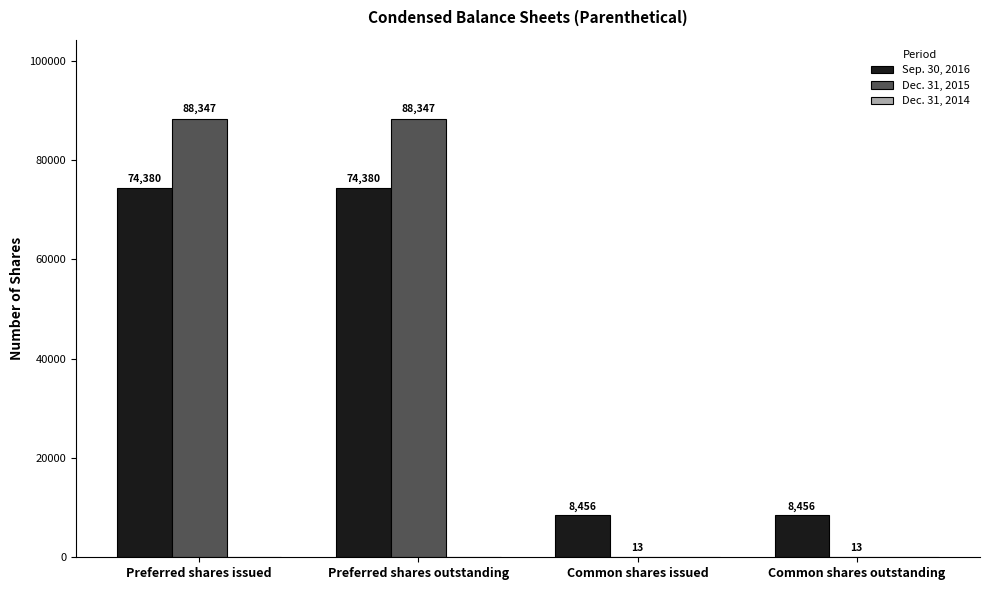

What is the sum of all Sep. 30, 2016 values?

165672